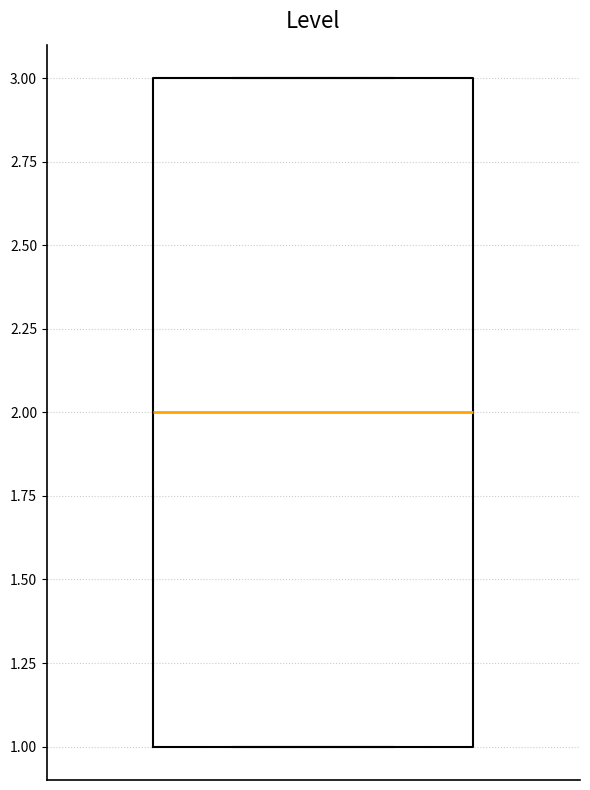

Where is the upper edge of the box on the y-axis? The values are not printed on the chart, so give them approximately, as read against the axis.

3